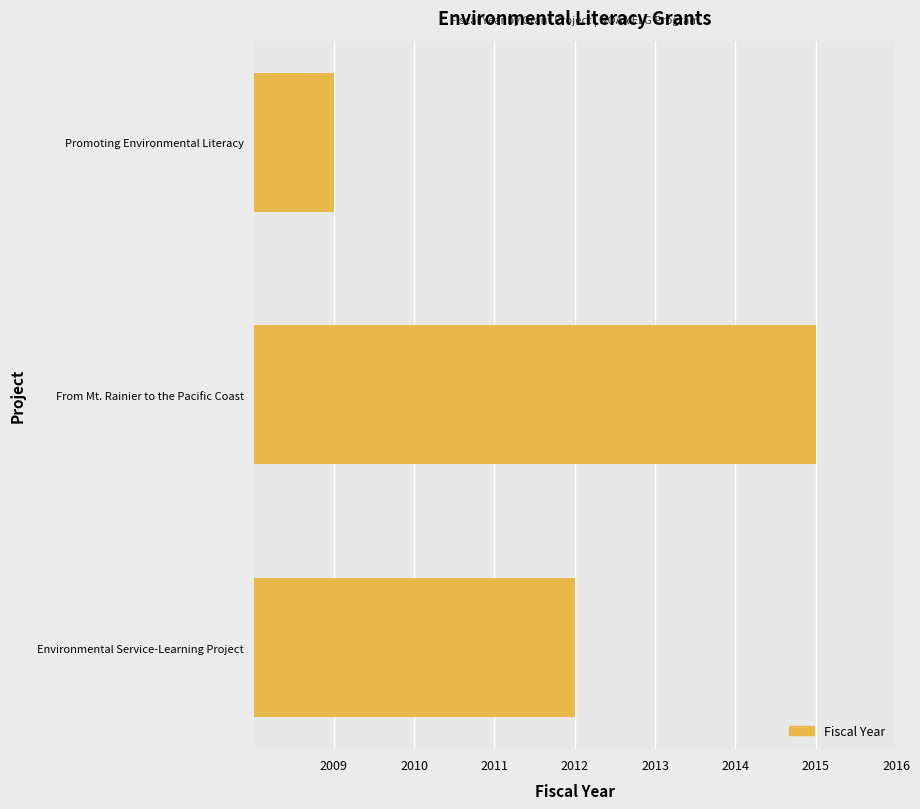

The value at Promoting Environmental Literacy is 2009. True or false?

True